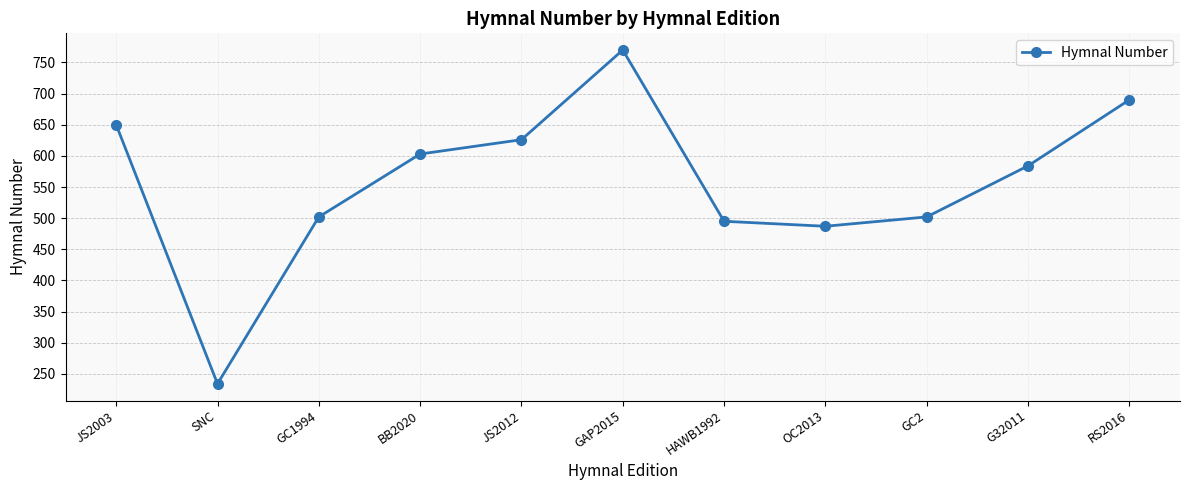

How many values are below 584?

5